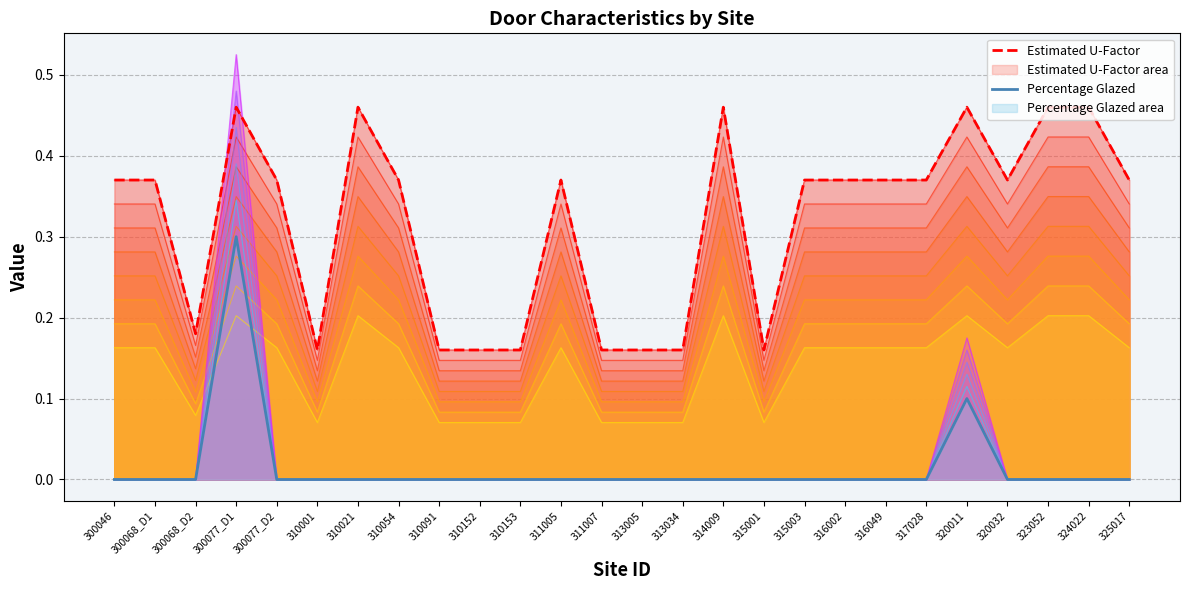

The value of Percentage Glazed (main) at 317028 is 0.1. True or false?

False